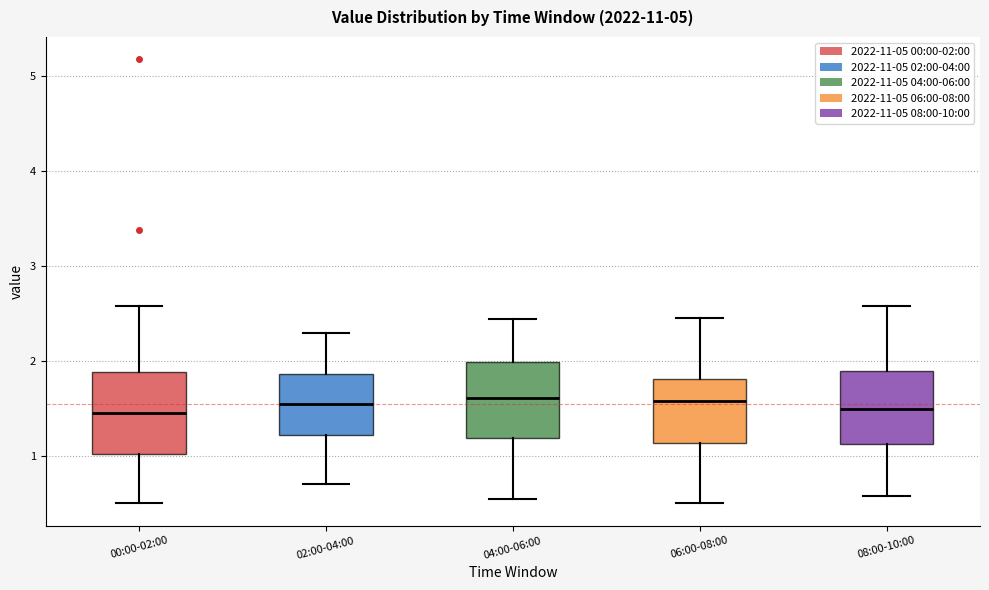

Reading left to right, transcribe this box plot: for each box, give where its median line is, the range the box spans, and where its two whiskers end, as read against the y-axis. The values are not printed on the chart, so give them approximately, as read against the axis.

00:00-02:00: median 1.5, box 1.0 to 1.9, whiskers 0.5 to 2.6
02:00-04:00: median 1.6, box 1.2 to 1.9, whiskers 0.7 to 2.3
04:00-06:00: median 1.6, box 1.2 to 2.0, whiskers 0.6 to 2.4
06:00-08:00: median 1.6, box 1.1 to 1.8, whiskers 0.5 to 2.5
08:00-10:00: median 1.5, box 1.1 to 1.9, whiskers 0.6 to 2.6